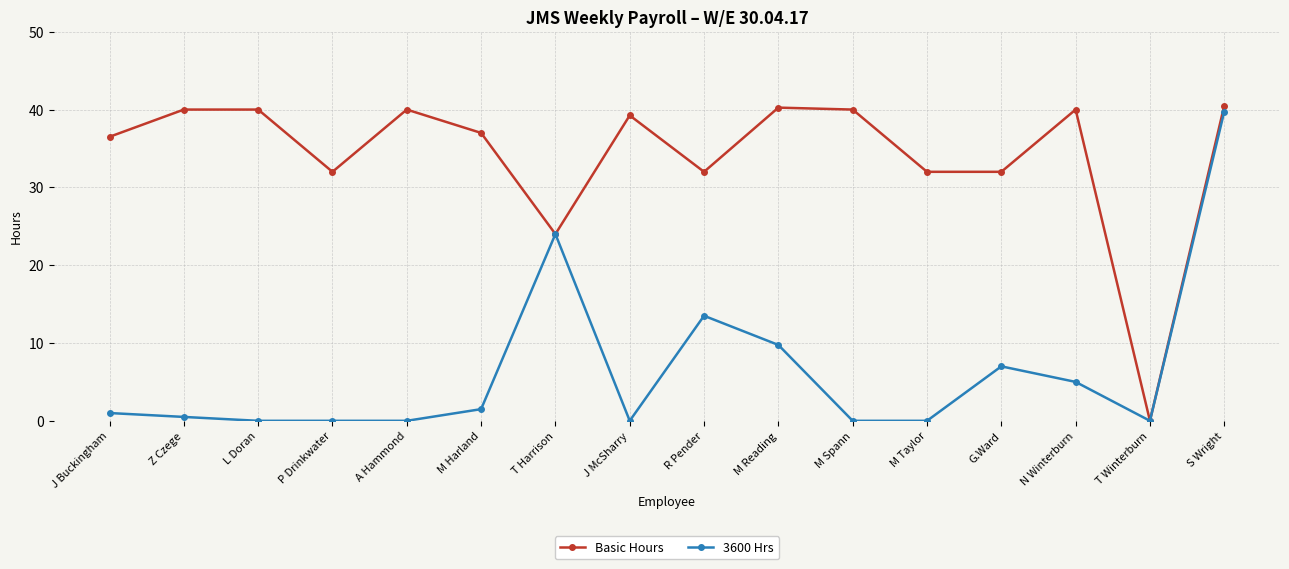

Is this an area chart (filled region under the line)?

No